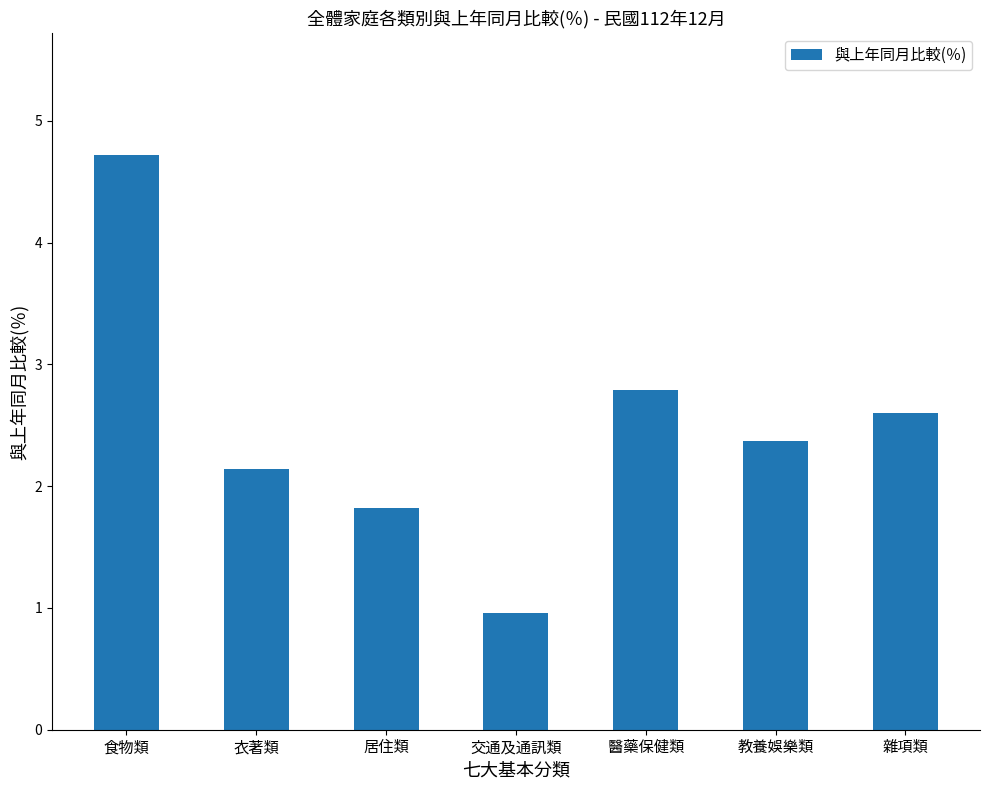

What is the average value?

2.5